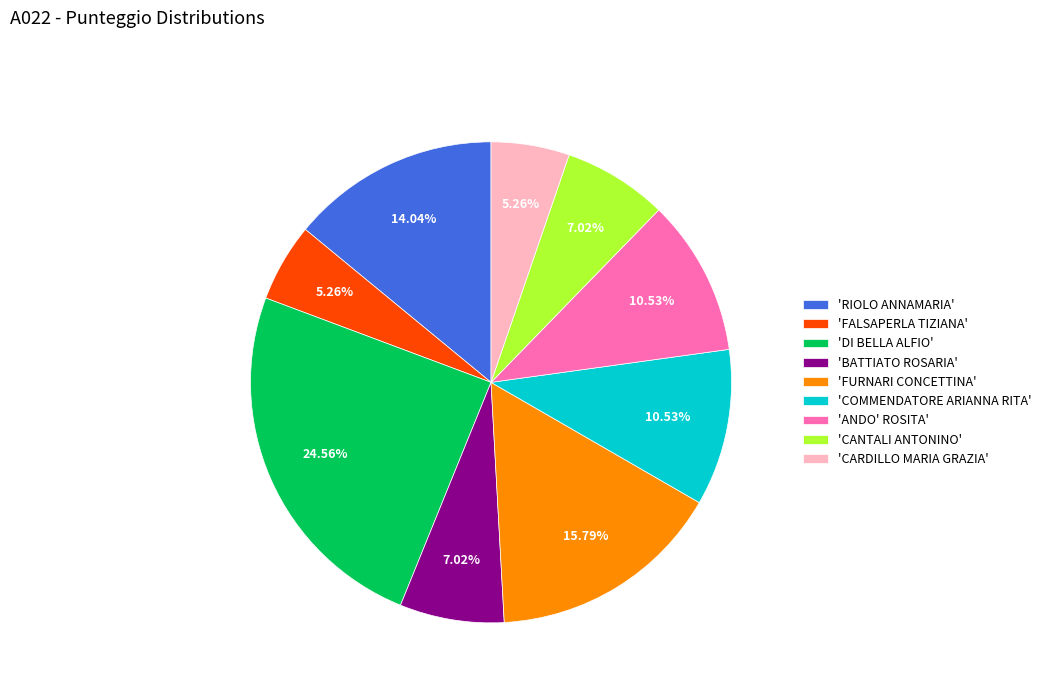

Is the sum of 'FALSAPERLA TIZIANA' and 'BATTIATO ROSARIA' greater than half?

No